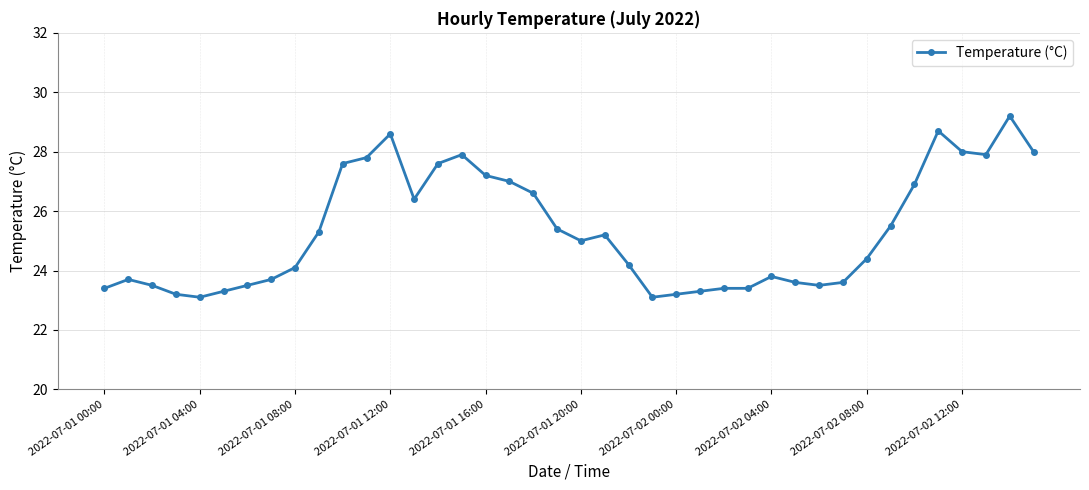

How many lines are shown in the chart?

1